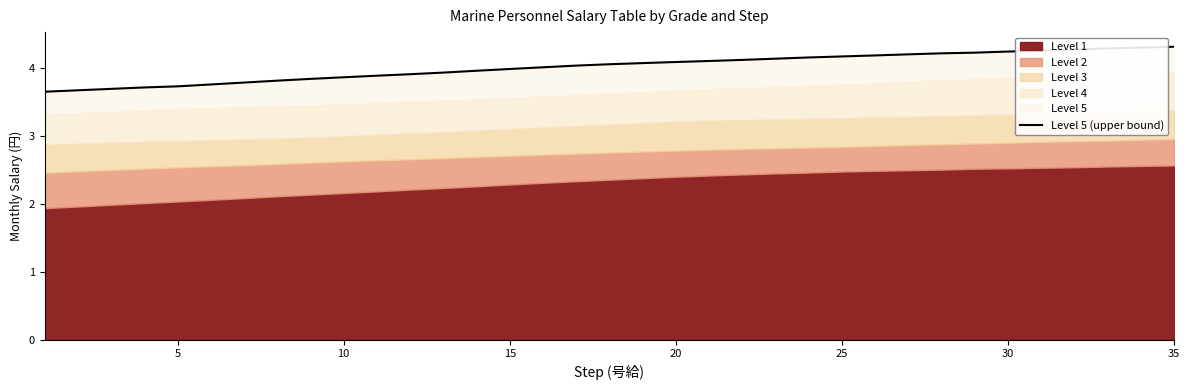

What is the sum of all values?

140.8